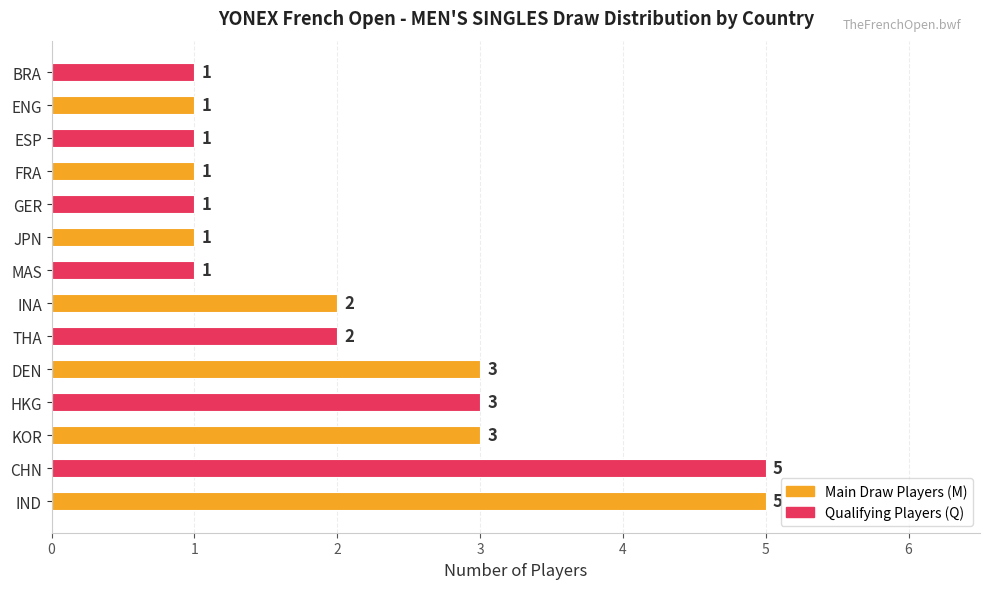

Are the bars horizontal?

Yes